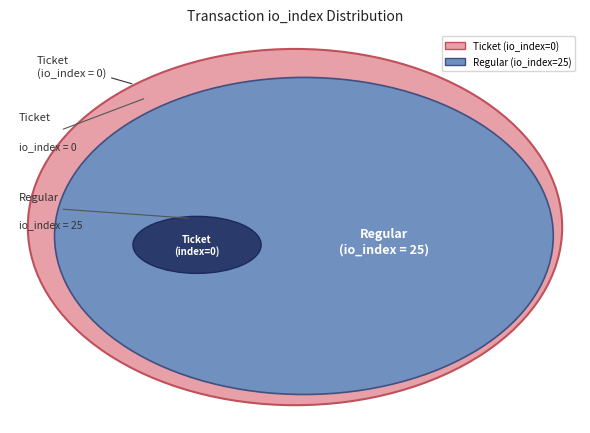

Which slice is the largest?

Regular (io_index=25)